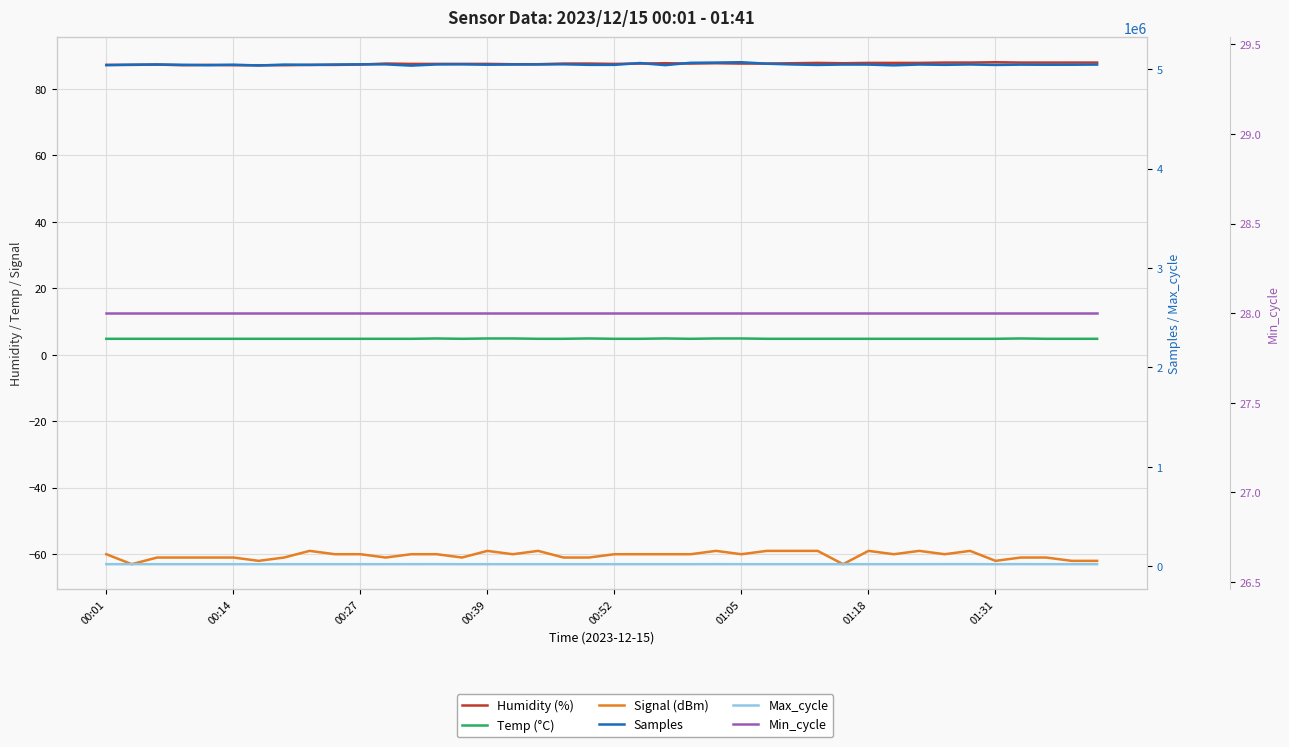

What is the highest value of the Max_cycle series?

20591.0